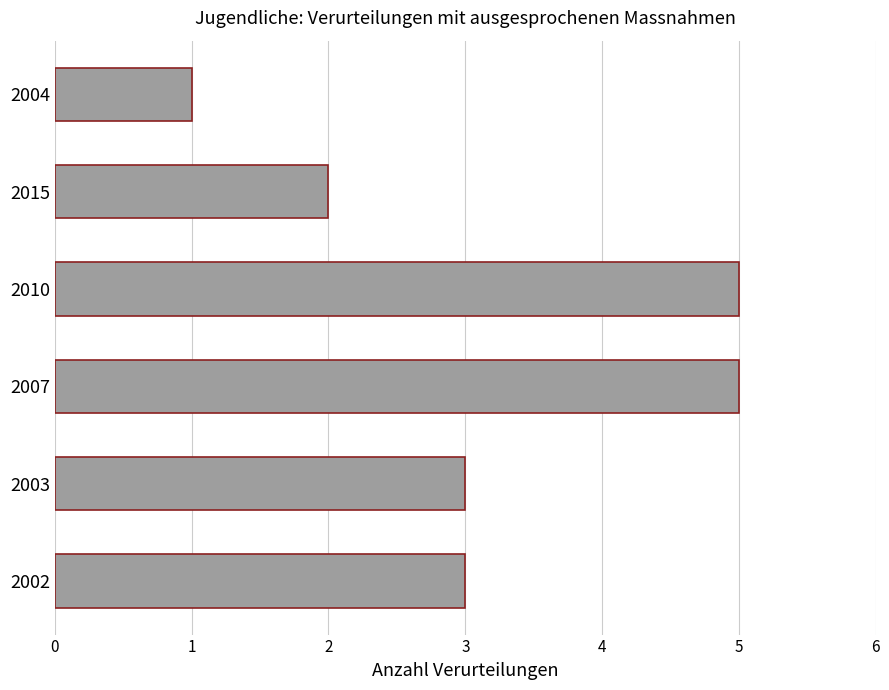

Is it true that the value at 2007 is 5?

True